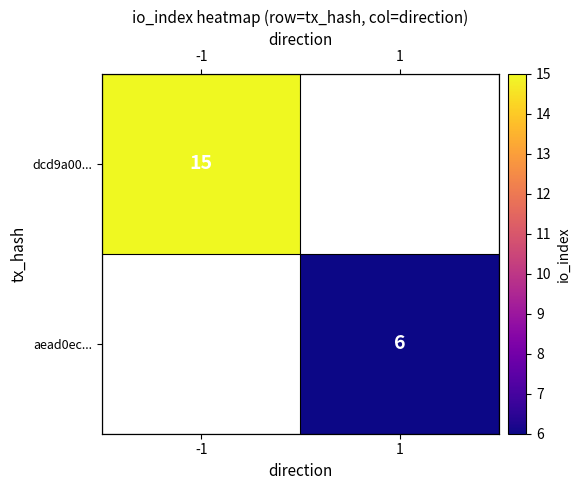

At how many categories does at least one series exceed 7?

1